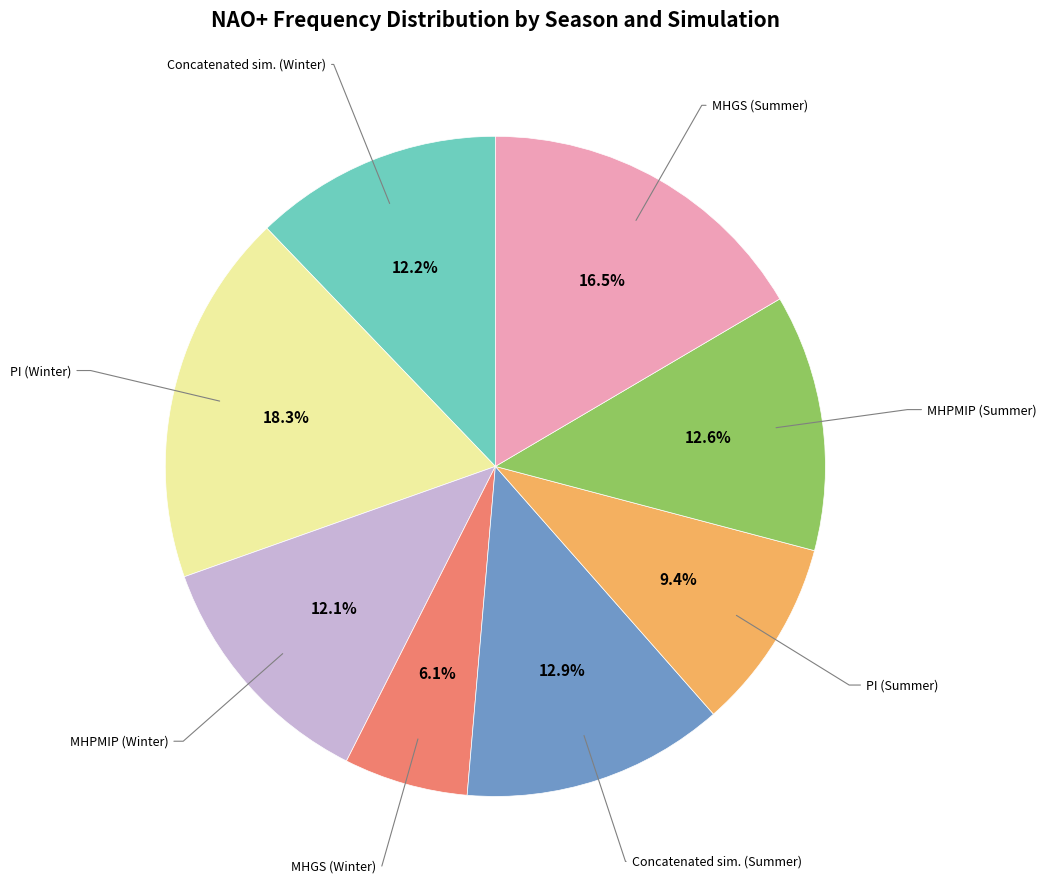

Is there any slice that represents more than half of the pie?

No